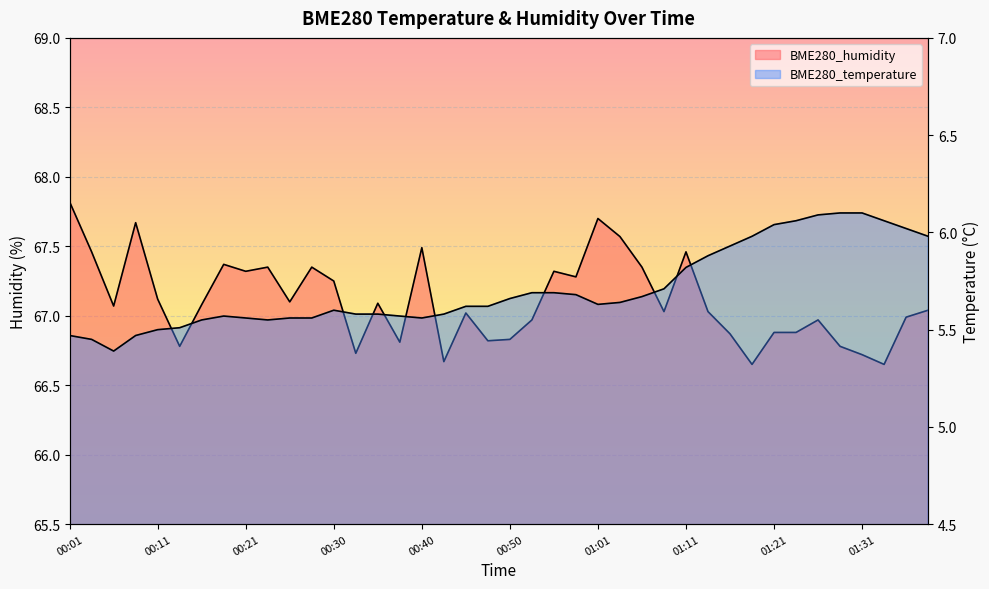

Which series has the largest range (max minus min)?

BME280_humidity